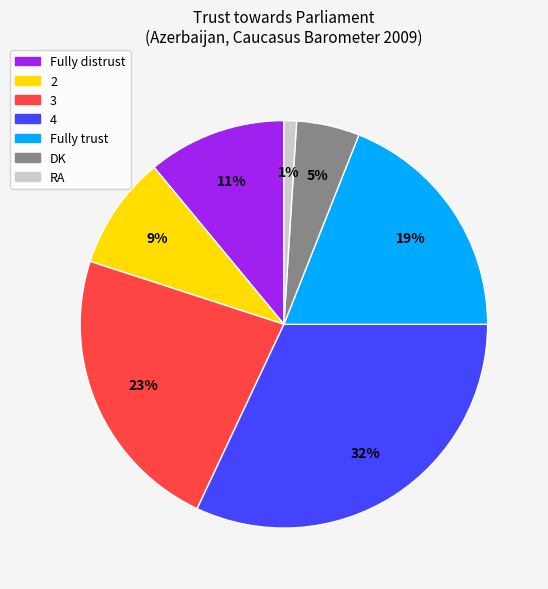

To the nearest percent, what portion does Fully distrust represent?

11%